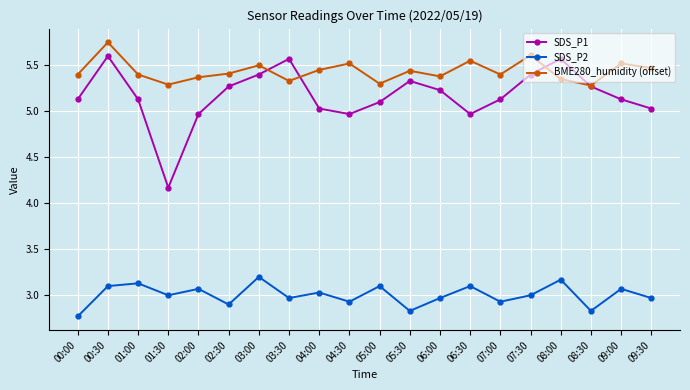

What is the label of the 4th point from the right?

08:00